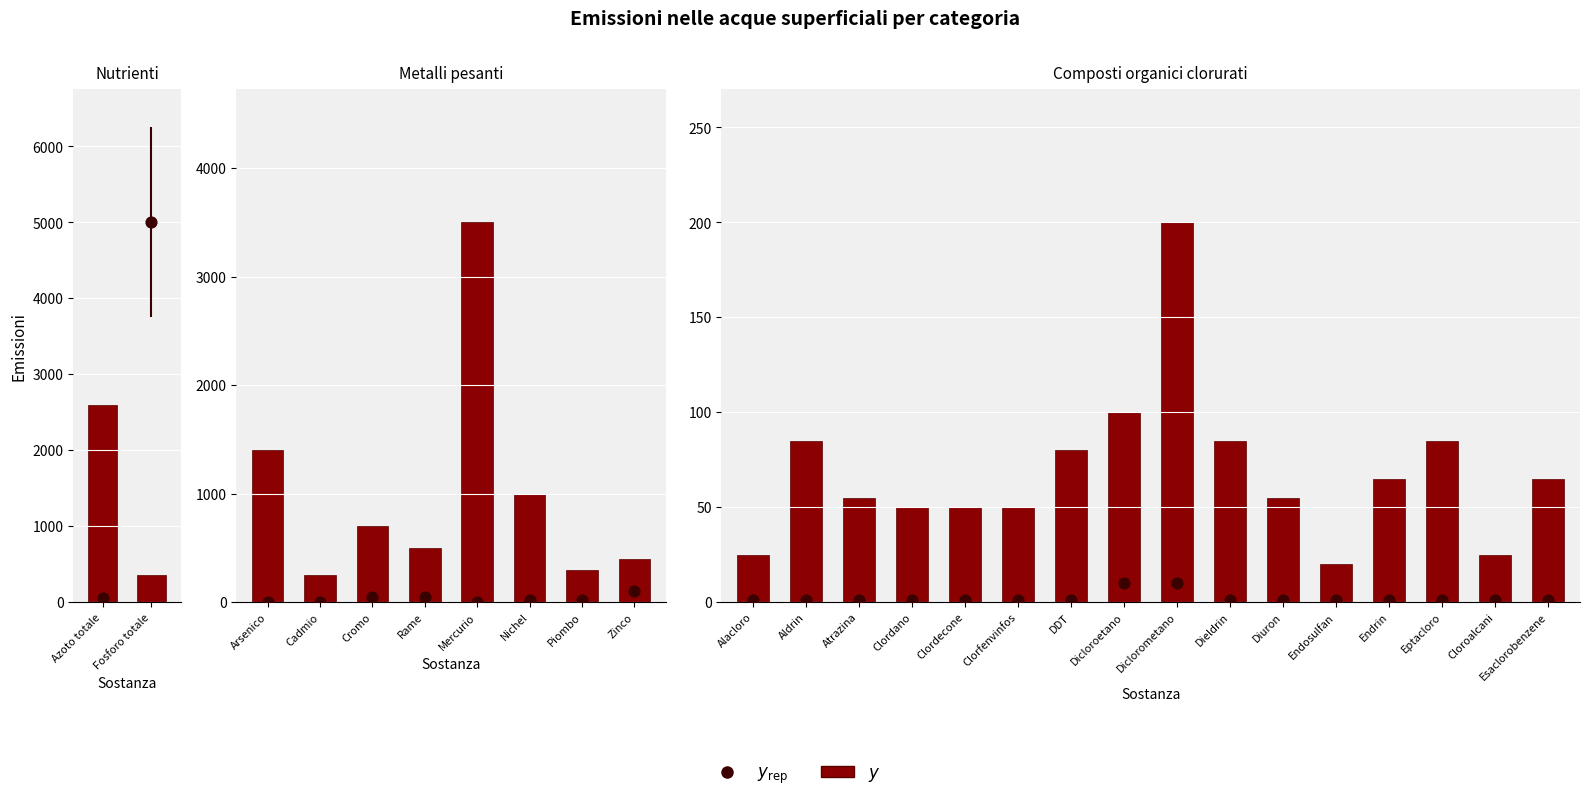

Which series has the largest total across all categories?

y